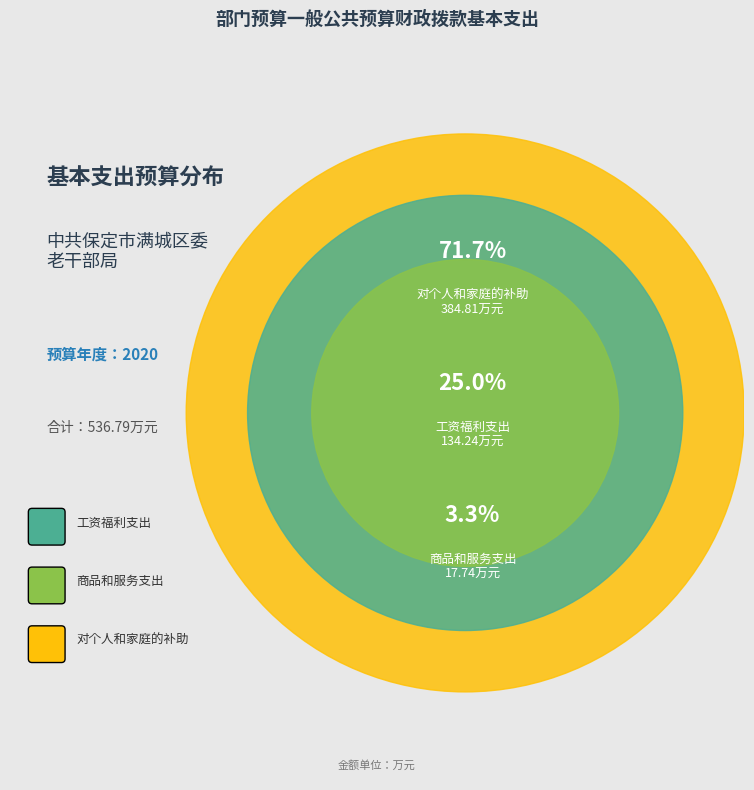

Count the number of slices in the pie.

3